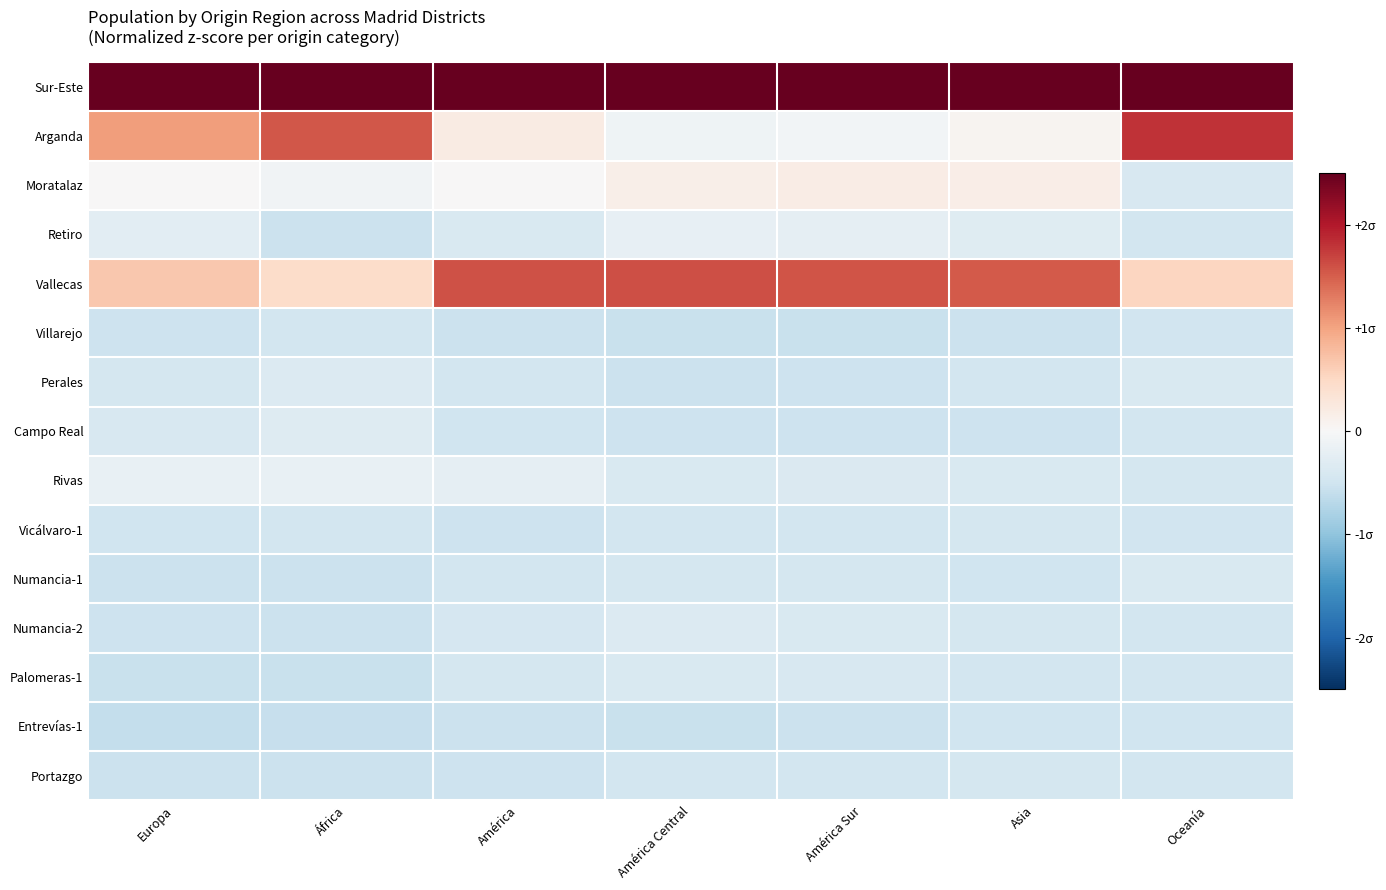

Rank the series at África from highest to lowest value.

Sur-Este, Arganda, Vallecas, Moratalaz, Rivas, Campo Real, Perales, Vicálvaro-1, Villarejo, Numancia-2, Retiro, Numancia-1, Portazgo, Palomeras-1, Entrevías-1